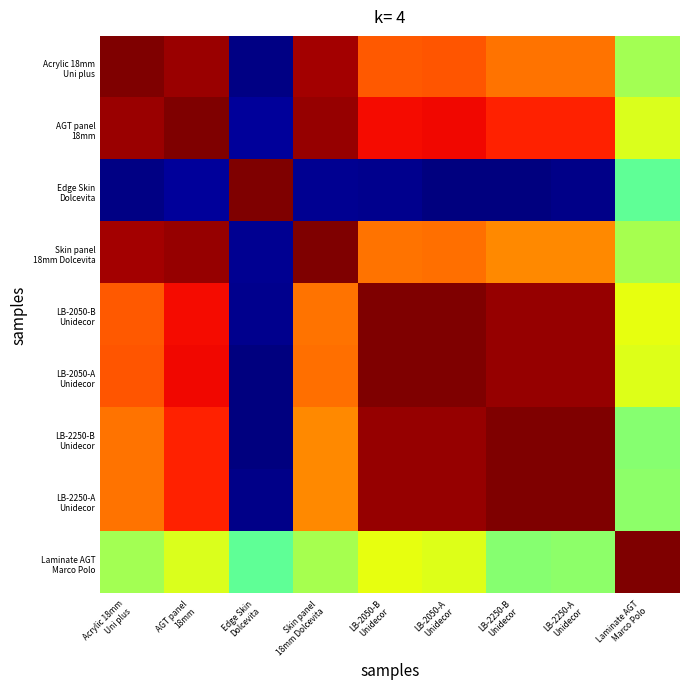

What is the maximum value shown in the chart?

1.0